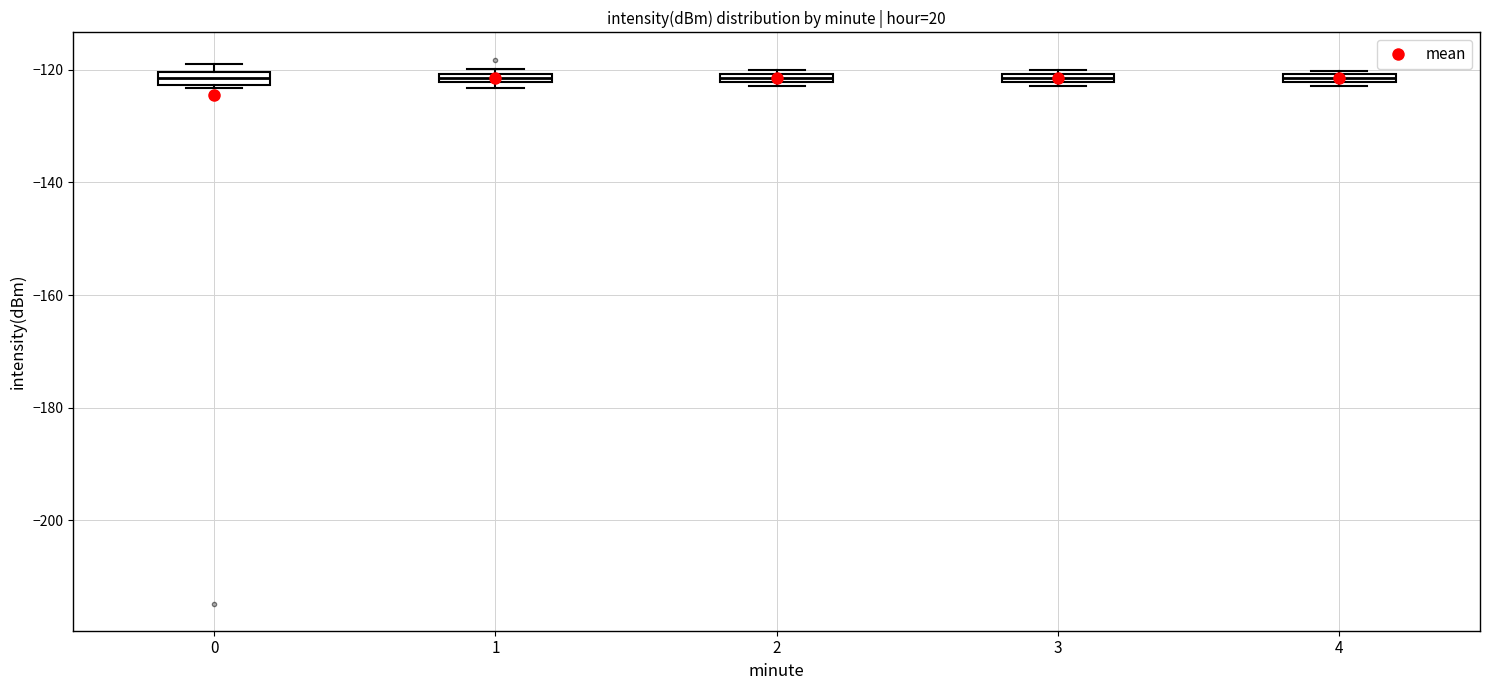

Where is the lower edge of the box at x = 4 on the y-axis? The values are not printed on the chart, so give them approximately, as read against the axis.

-122